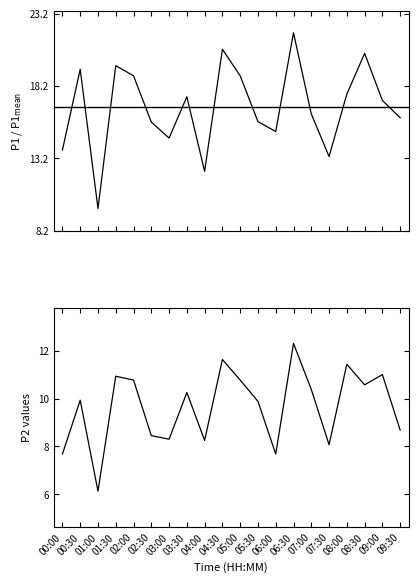

Count the number of categories in the chart.

20